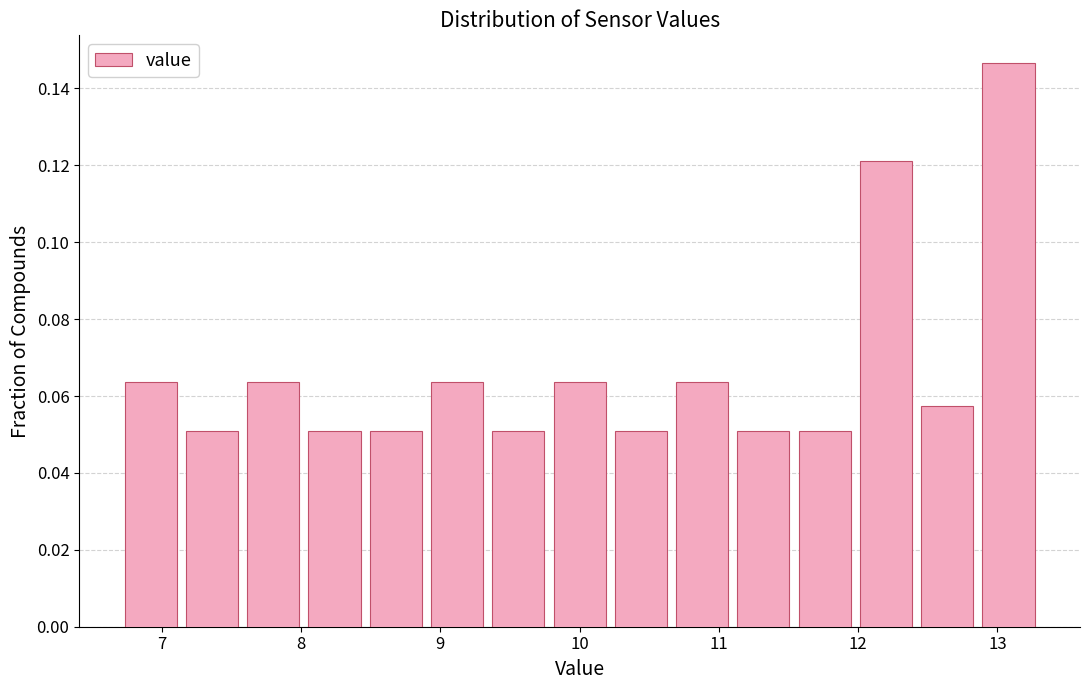

How tall is the bar that spans 9.34 to 9.78 on the x-axis? Neither the bar edges nor the heights are printed on the chart, so give them approximately, as read against the axes.

0.050